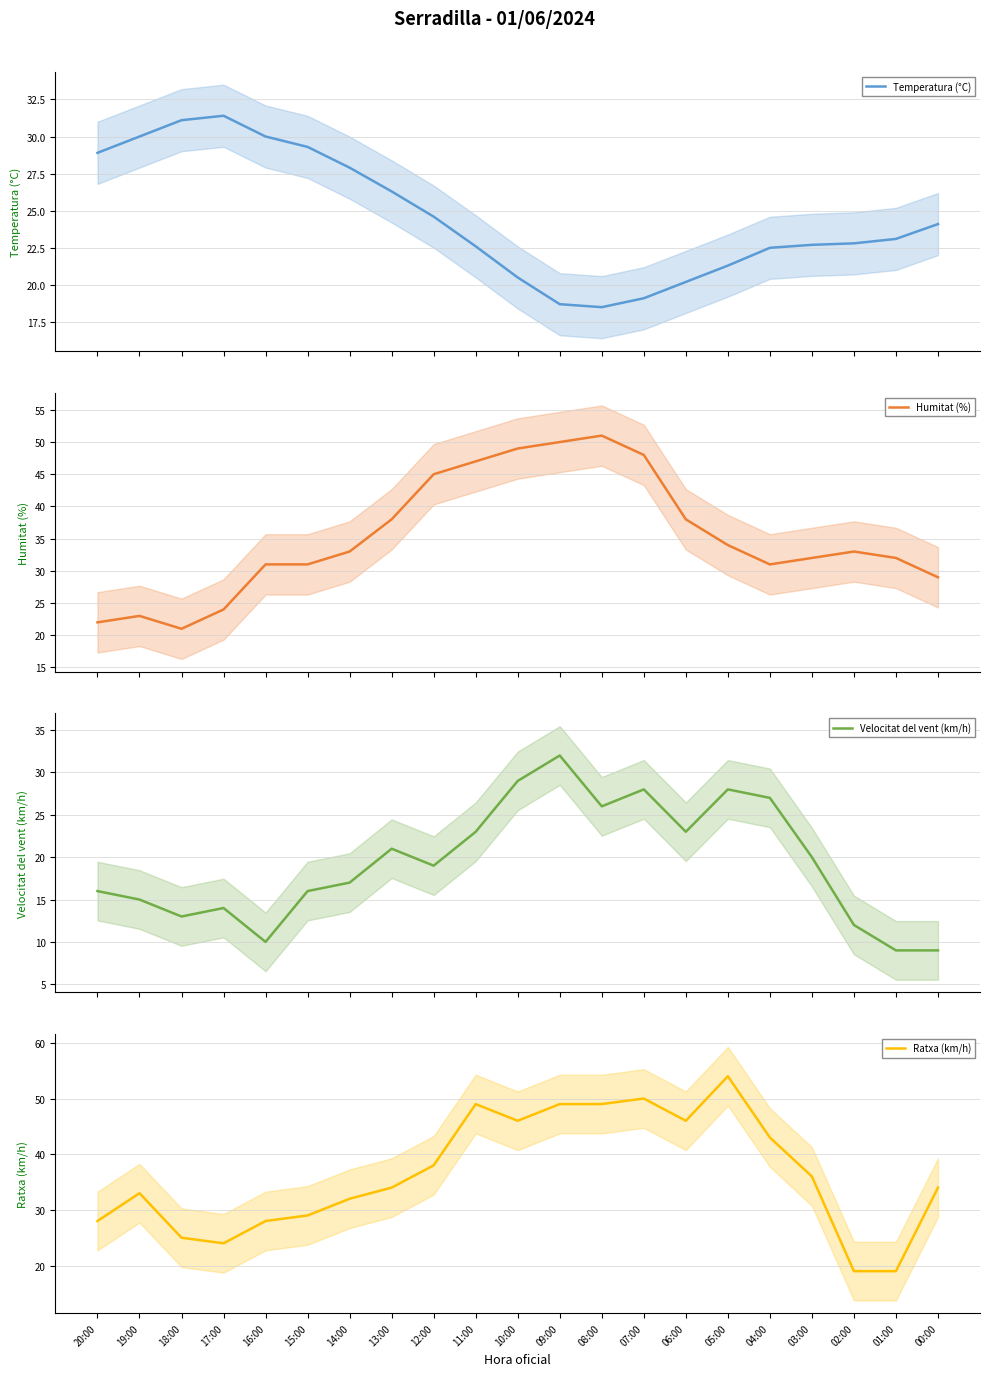

At which category does the chart reach its minimum across all series?

01:00